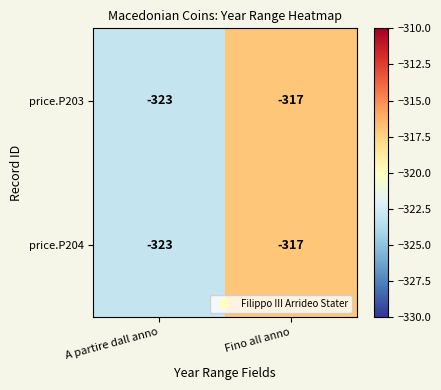

Is it true that price.P204 equals -112 at Fino all anno?

False